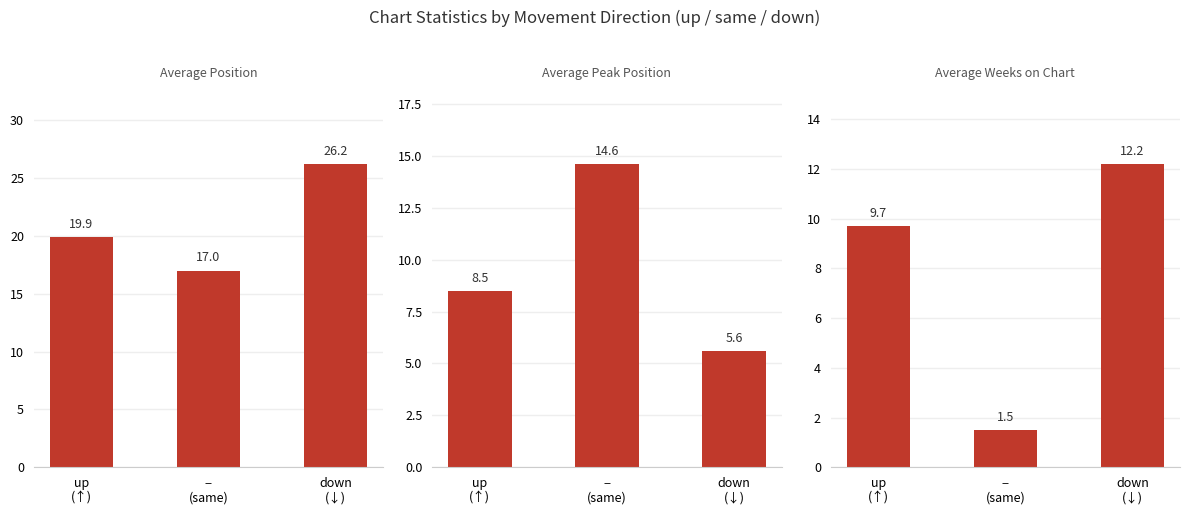

Reading left to right, list all the values displayed in this chart.

Average Position: 19.9	17.0	26.2
Average Peak Position: 8.5	14.6	5.6
Average Weeks on Chart: 9.7	1.5	12.2